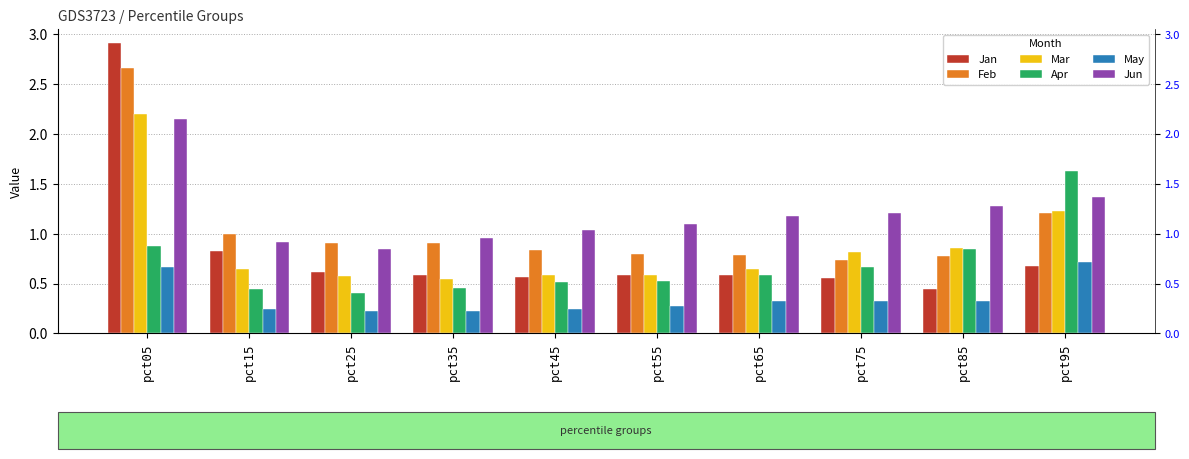

What are all the series names shown in the legend?

Jan, Feb, Mar, Apr, May, Jun